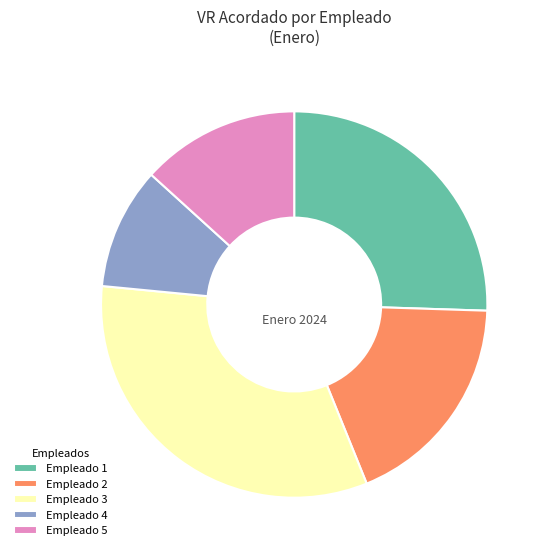

What is the ratio of the value at Empleado 5 to the value at Empleado 3?

0.4